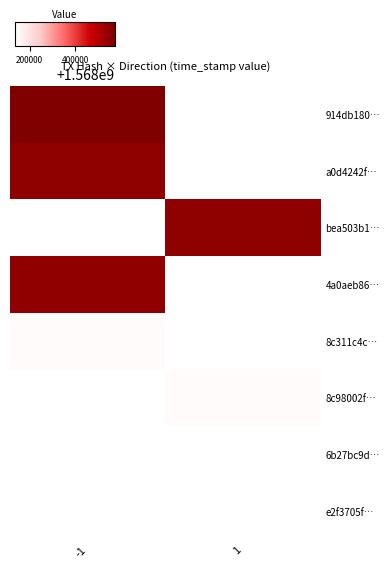

Reading left to right, list all the values displayed in this chart.

914db180…: -1=1568575391	1=1568135994
a0d4242f…: -1=1568552451	1=1568135994
bea503b1…: -1=1568135994	1=1568552451
4a0aeb86…: -1=1568550551	1=1568135994
8c311c4c…: -1=1568145418	1=1568135994
8c98002f…: -1=1568135994	1=1568144652
6b27bc9d…: -1=1568135994	1=1568135994
e2f3705f…: -1=1568135994	1=1568135994